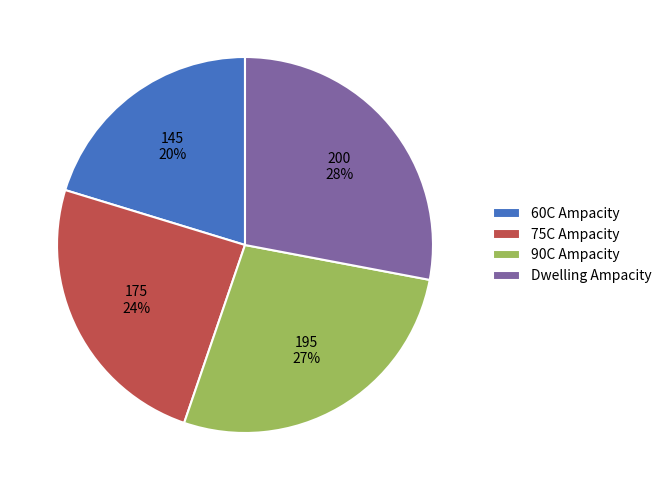

Rank the categories by value from lowest to highest.

60C Ampacity, 75C Ampacity, 90C Ampacity, Dwelling Ampacity